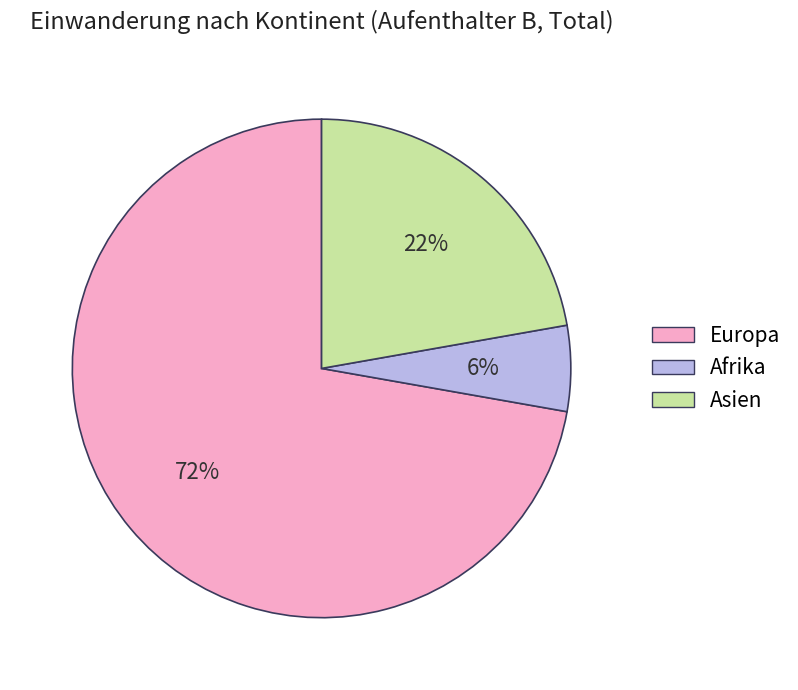

Which category has the smallest portion of the pie?

Afrika